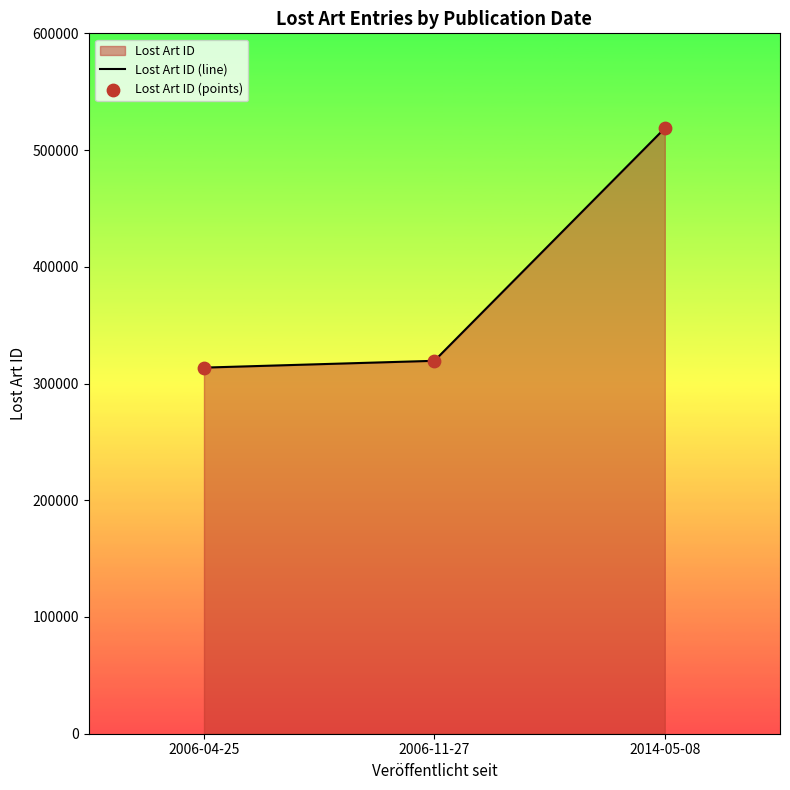

Is the value of Lost Art ID (points) at 2014-05-08 greater than the value of Lost Art ID (line) at 2006-11-27?

Yes